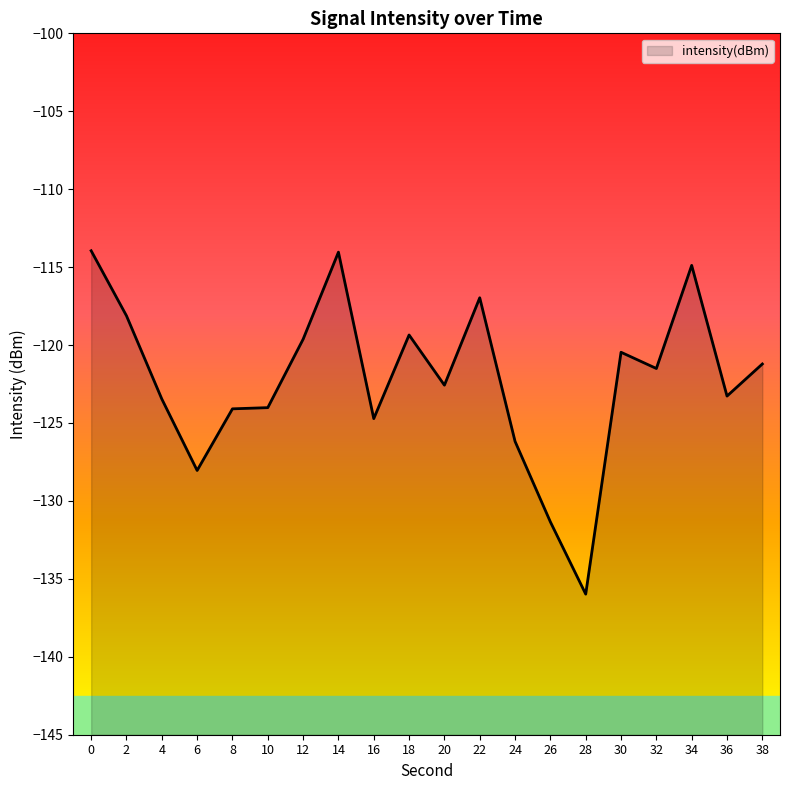

Reading right to left, extract all data points from this chart.

-121.2	-123.3	-114.9	-121.5	-120.5	-136.0	-131.3	-126.2	-117.0	-122.6	-119.4	-124.7	-114.0	-119.6	-124.0	-124.1	-128.0	-123.5	-118.1	-113.9